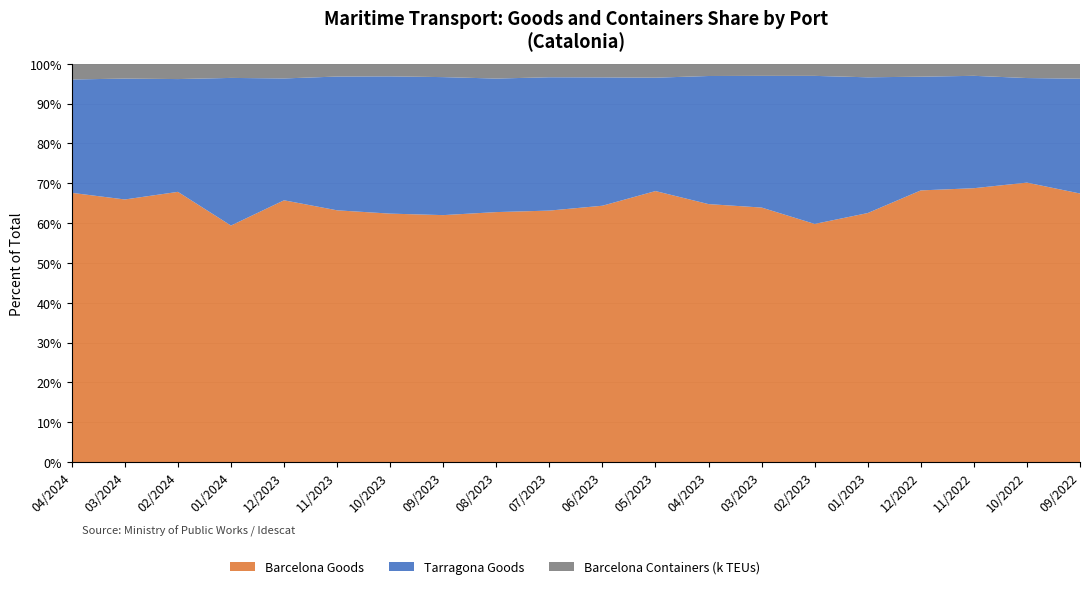

Reading left to right, extract all data points from this chart.

Barcelona Goods: 5810.2	6161.2	5428.6	4935.0	4994.3	5539.2	5358.4	4934.0	4793.7	5301.0	5286.0	5854.3	5336.6	5461.5	4795.8	4985.1	5896.2	5218.3	5359.5	5200.0
Tarragona Goods: 2446.0	2835.6	2265.7	3080.0	2324.3	2942.7	2959.7	2756.8	2560.2	2810.1	2645.9	2448.6	2649.8	2825.1	2981.2	2716.7	2467.6	2140.9	2005.5	2222.9
Barcelona Containers: 338986.0	347407.0	307185.0	294980.0	279754.0	280941.0	271642.0	266501.0	283409.0	284185.0	280714.0	300406.0	252905.0	259313.0	243685.0	270814.0	280190.0	229581.0	273587.0	288515.0